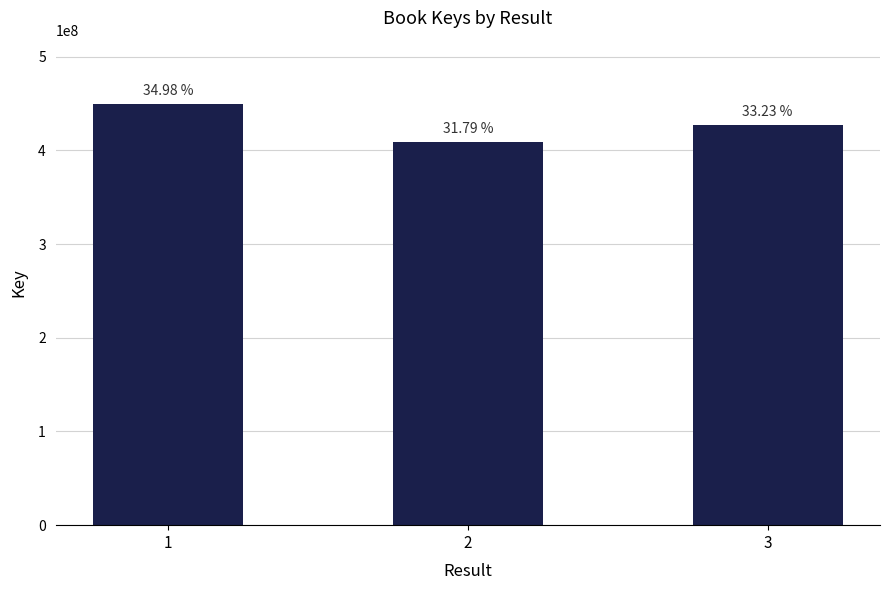

True or false: the data shows 619868889 at 3.

False